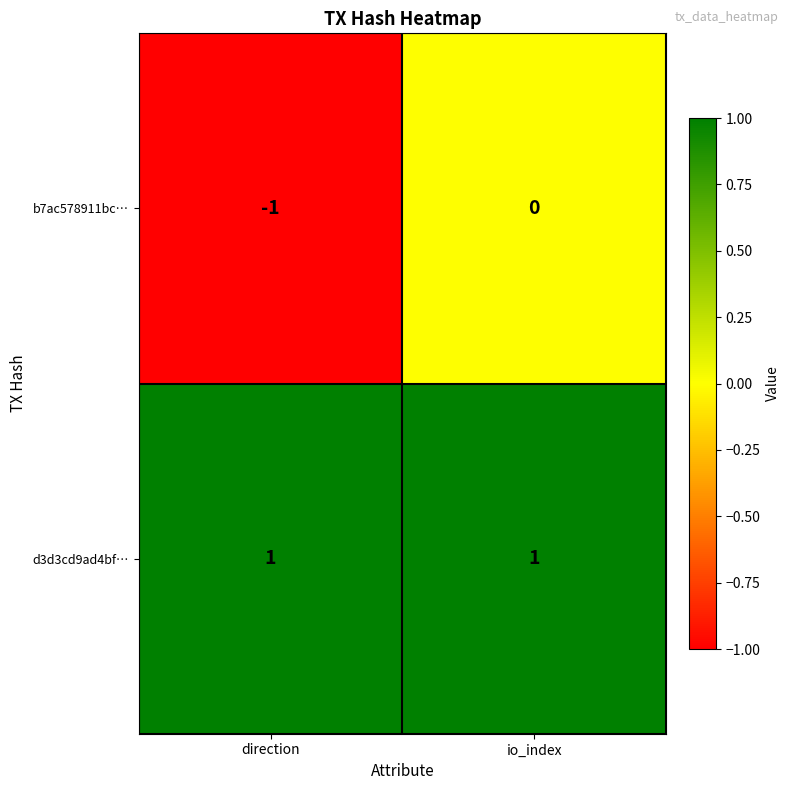

Reading left to right, what are all the values shown in this chart?

b7ac578911bc…: -1	0
d3d3cd9ad4bf…: 1	1